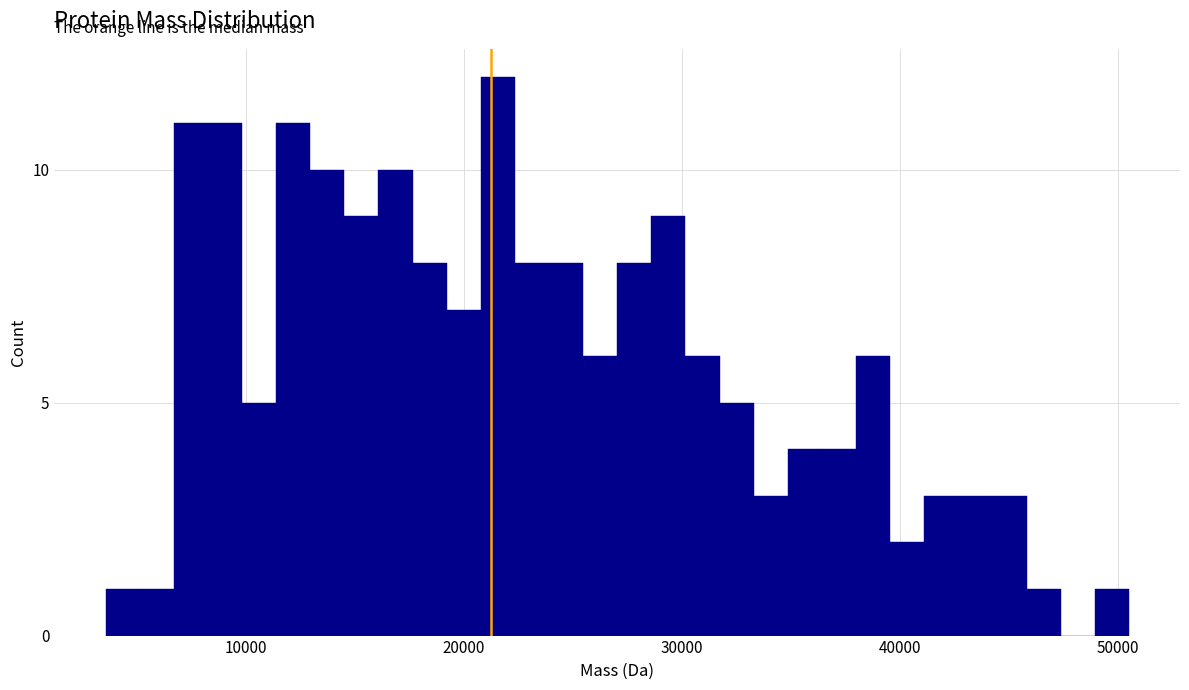

Read against the x-axis, roughly where is the centre of the tallest bar?

22000